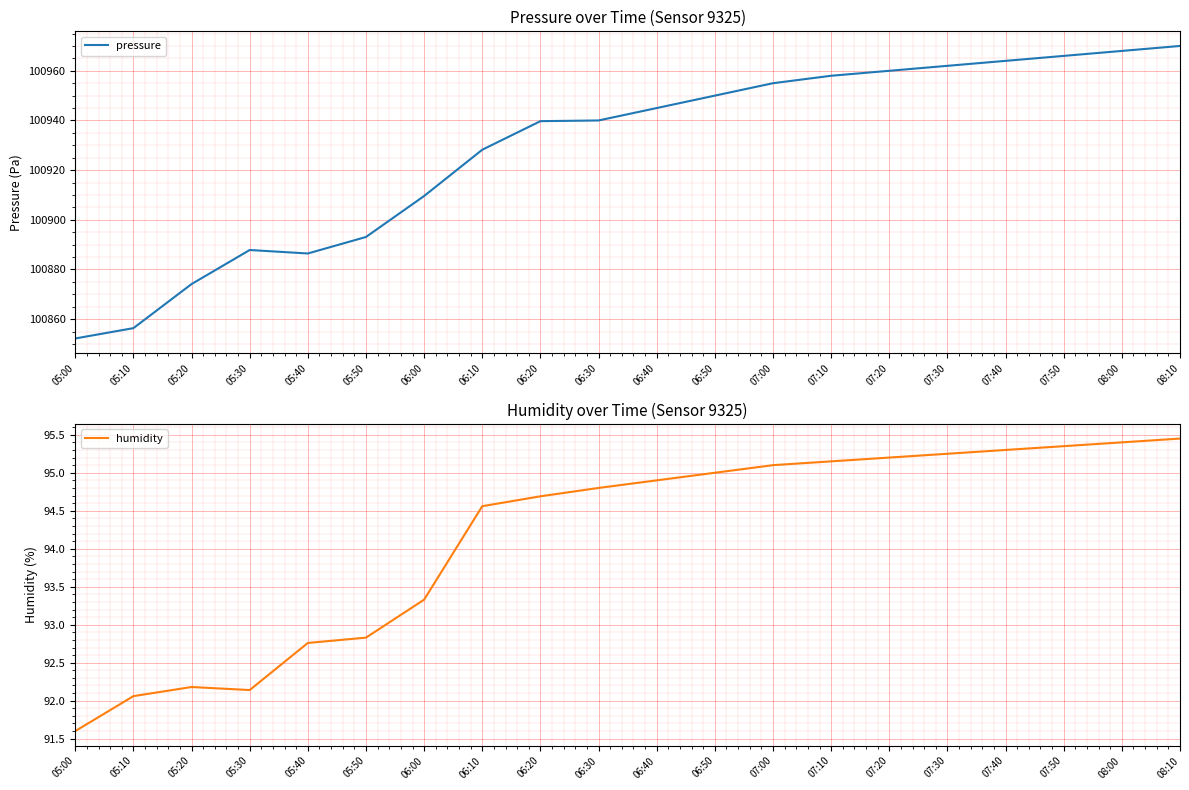

Is it true that humidity equals 95.3 at 07:50?

True